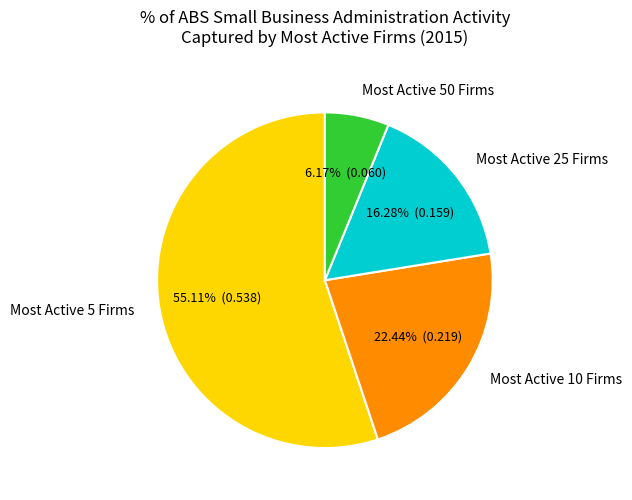

Which slice is the smallest?

Most Active 50 Firms